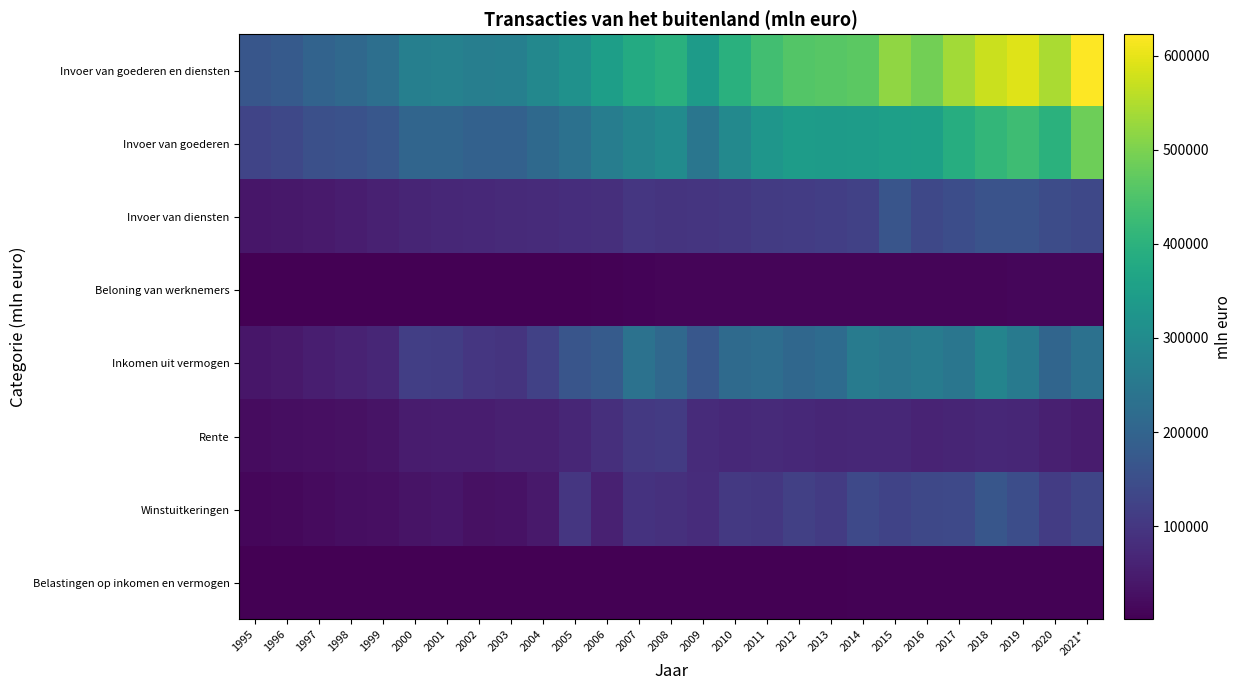

What is the greatest value displayed?

622743